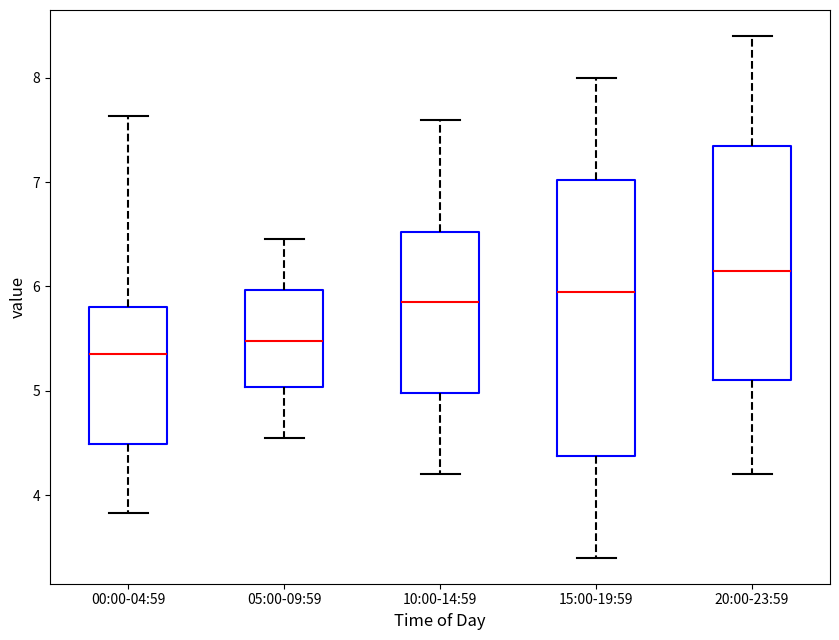

Which box is the tallest, from its lower edge to its upper edge?

15:00-19:59